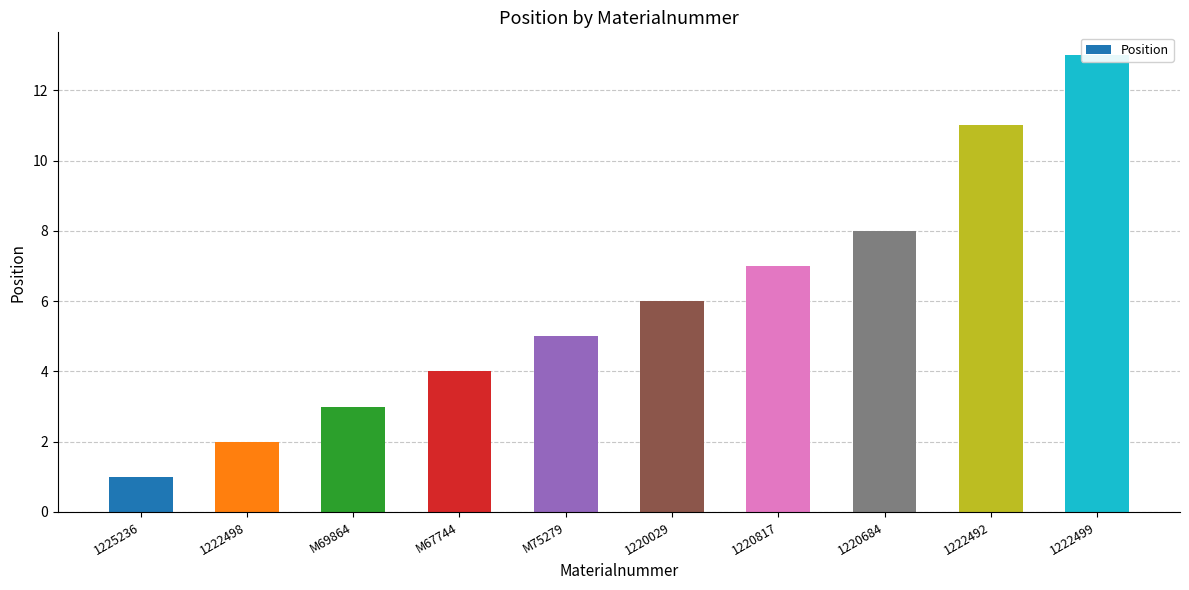

Reading right to left, list all the values displayed in this chart.

13	11	8	7	6	5	4	3	2	1